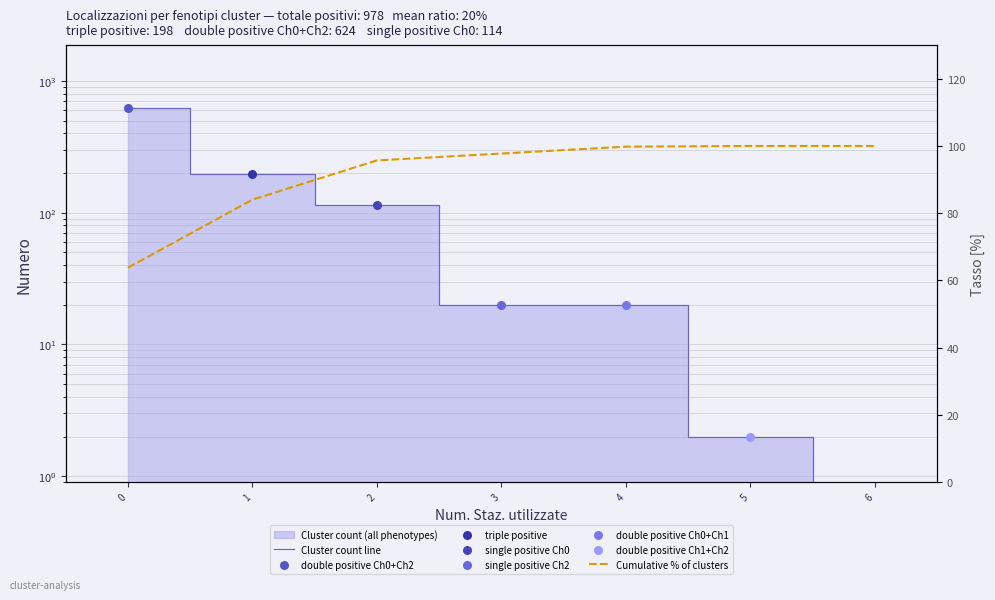

What is the total value across all series at 1?

282.0